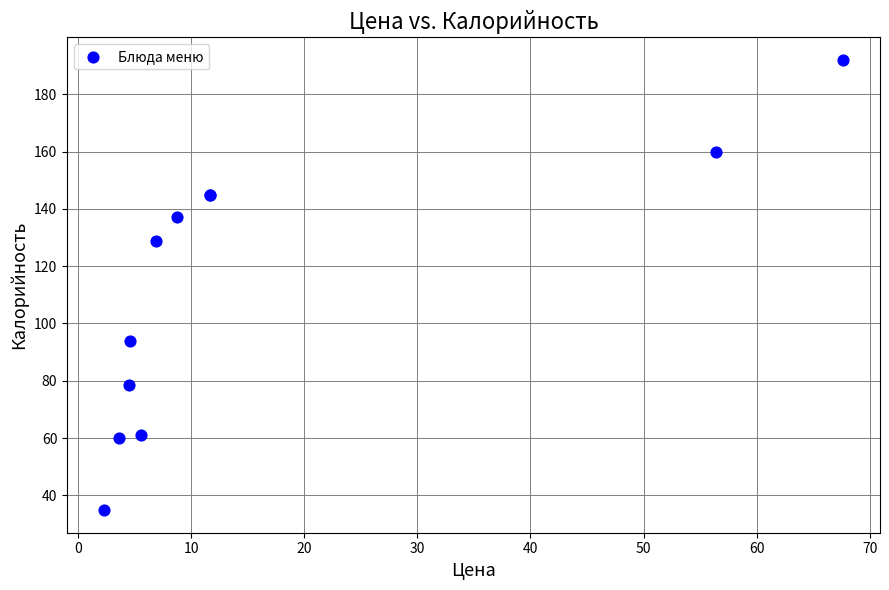

What Y value in the scatter plot is closest to 113?

128.8